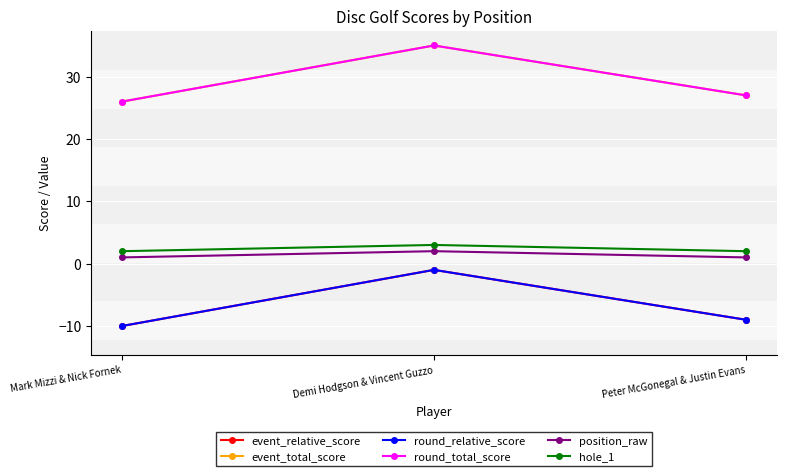

The position_raw series shows 3 at Demi Hodgson & Vincent Guzzo. True or false?

False